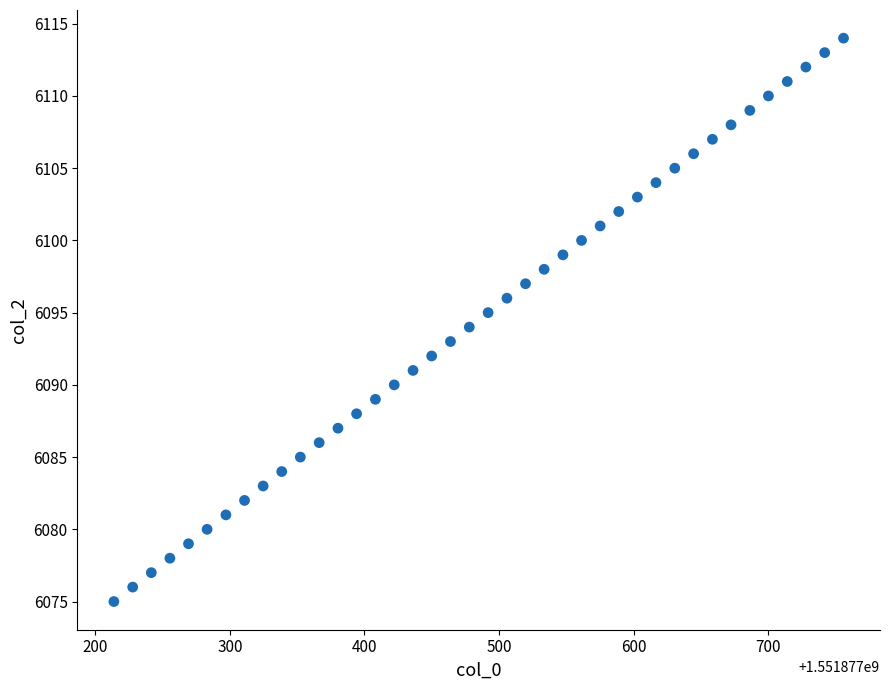

What is the range of Y values (max minus min)?

39